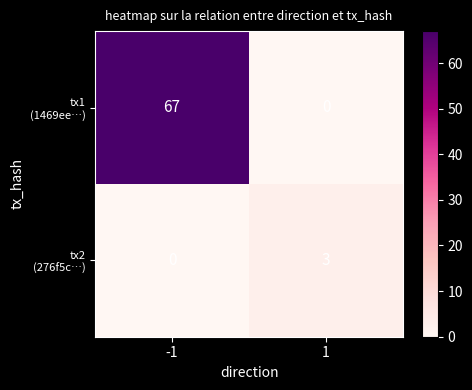

What is the difference between the highest and lowest values at -1?

67